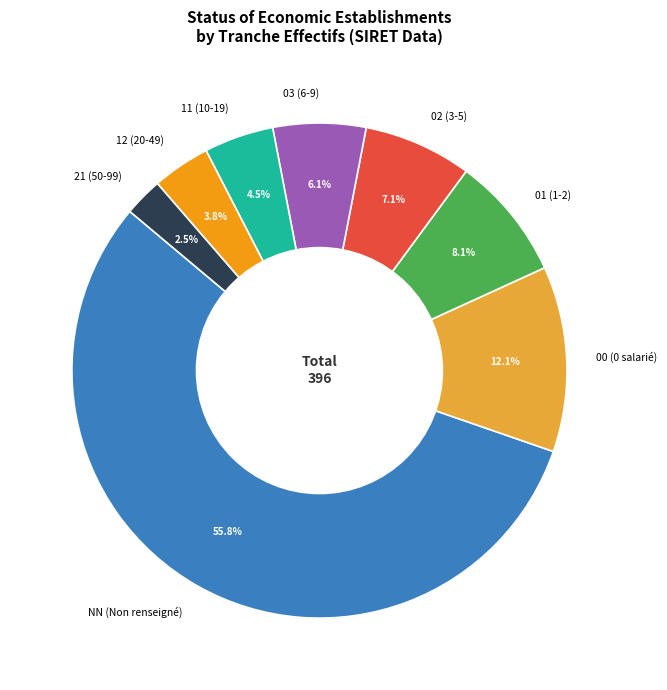

Which slice represents more than half of the pie?

NN (Non renseigné)